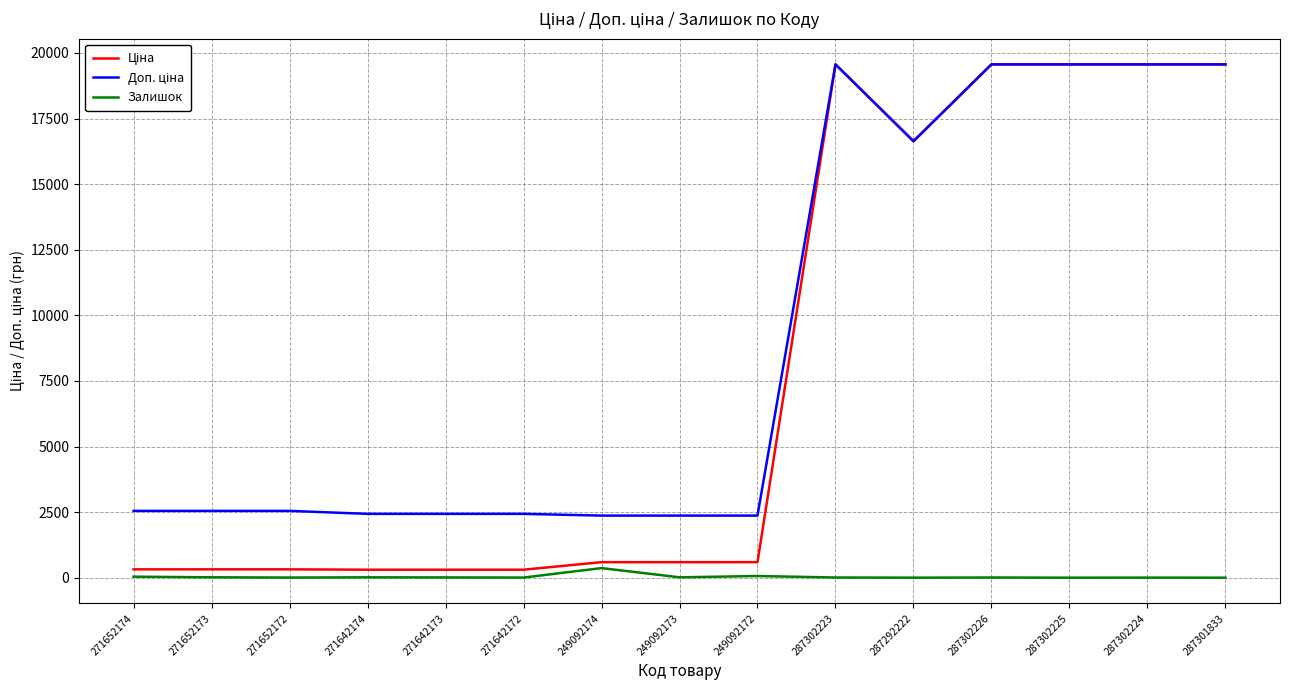

What is the spread (max minus min) of values at 287302225?

19564.9